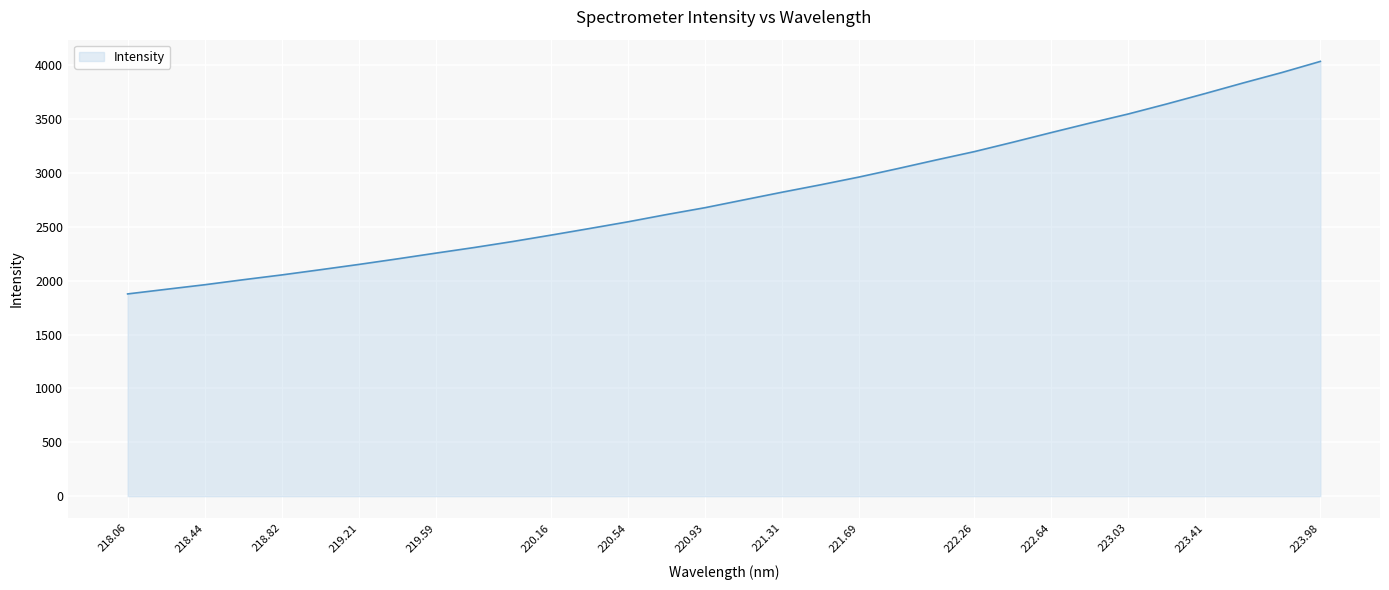

How many values are below 2750?

16